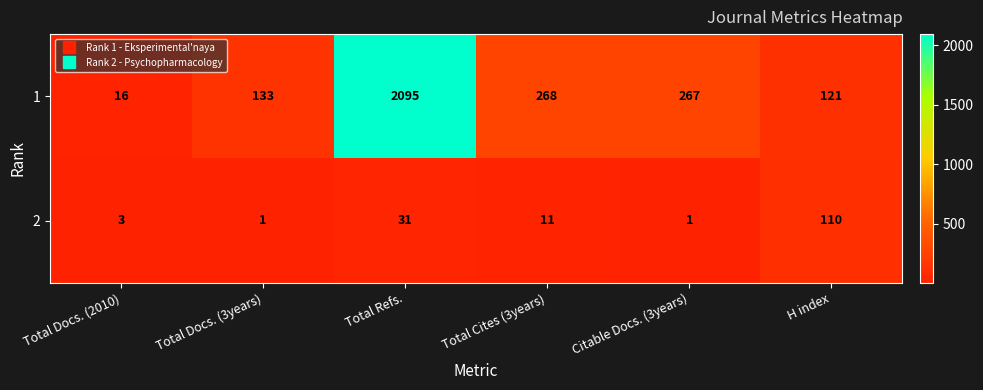

The value of 1 at Total Docs. (3years) is 133. True or false?

True